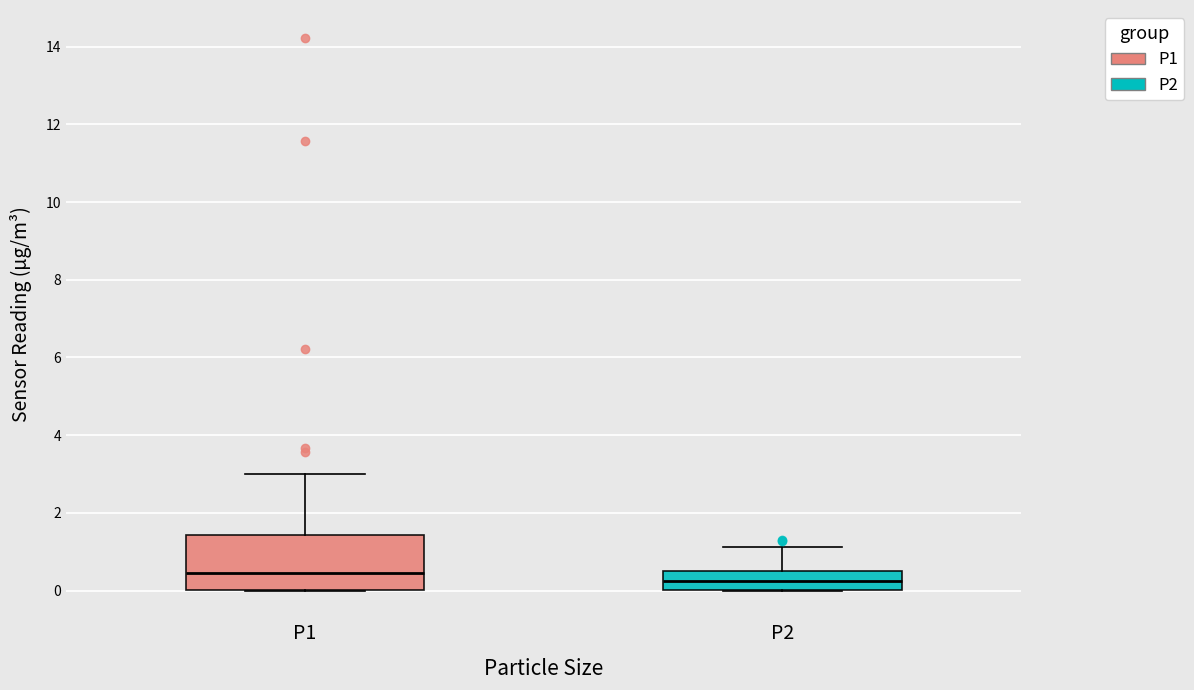

Comparing the boxes themselves (not the whiskers), which one is the tallest?

P1